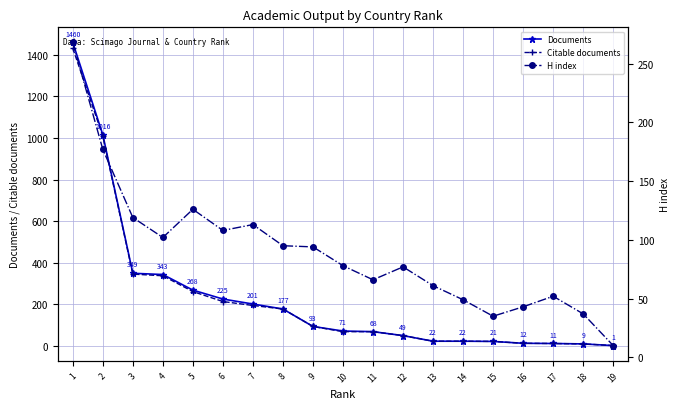

Does the chart have visible grid lines?

Yes